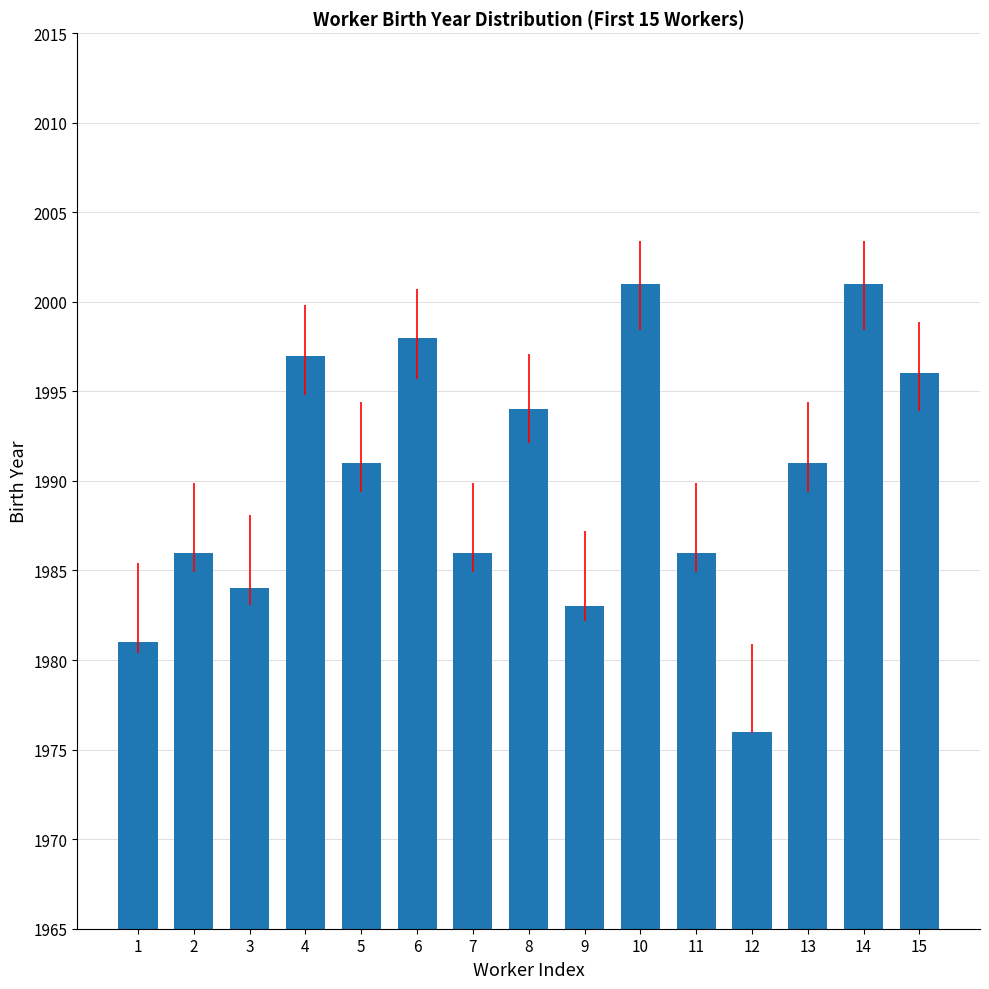

What is the minimum value shown in the chart?

1976